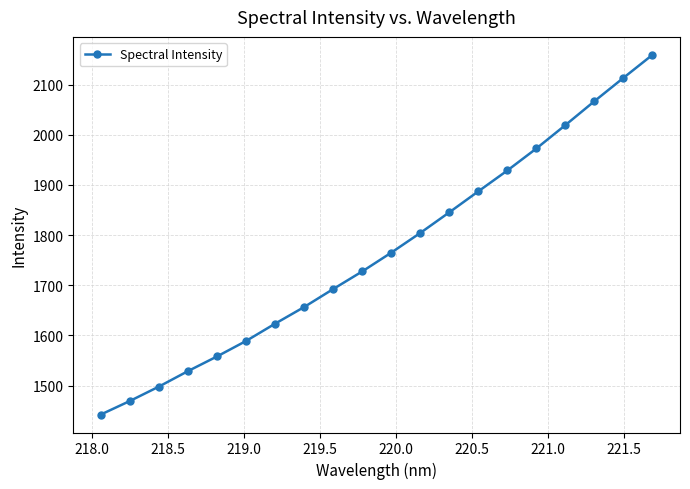

What is the value of the 8th point from the left?

1656.6